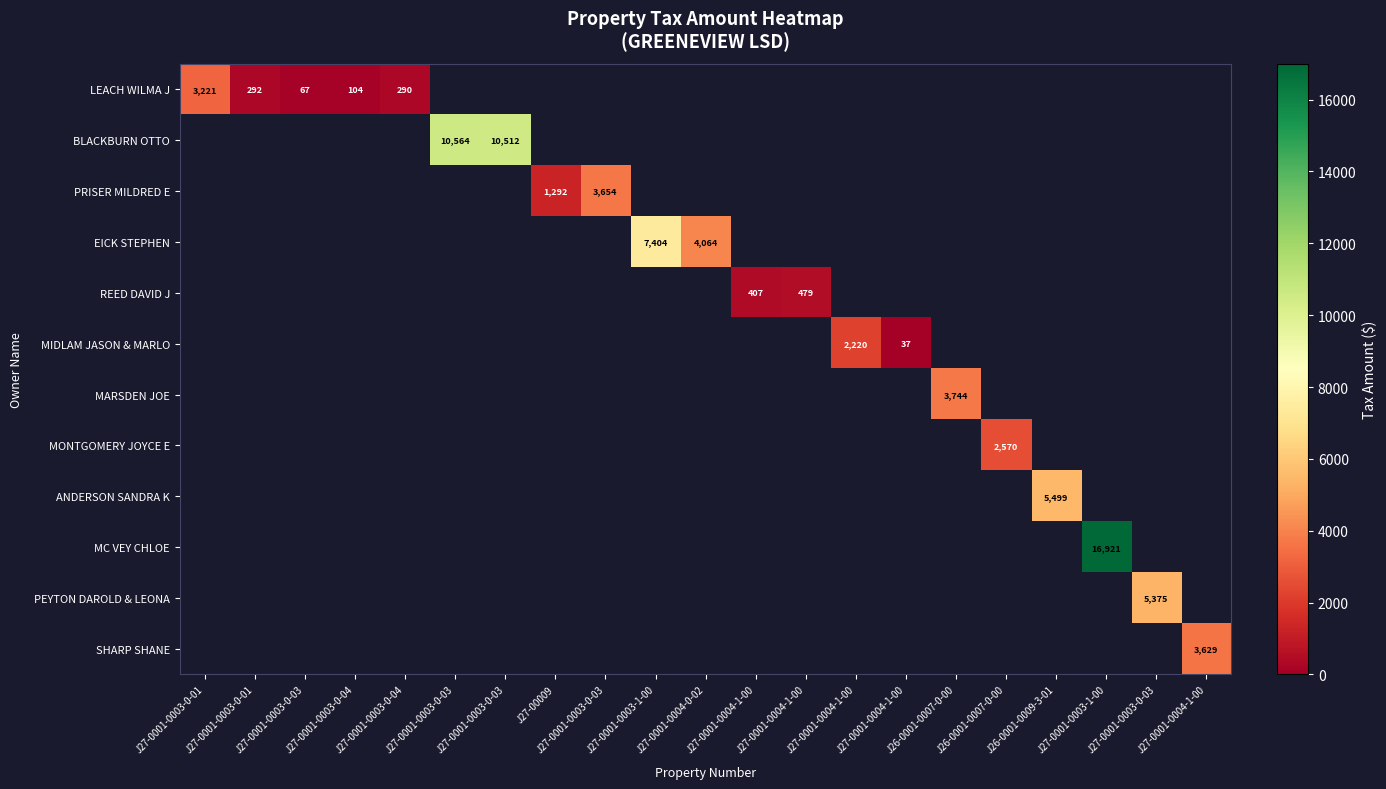

What is the highest value of the LEACH WILMA J series?

3220.6